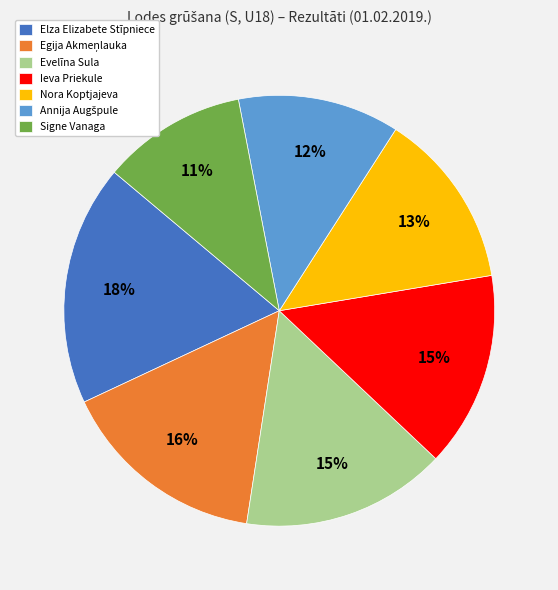

To the nearest percent, what is the combined percentage of Nora Koptjajeva and Signe Vanaga?

24%